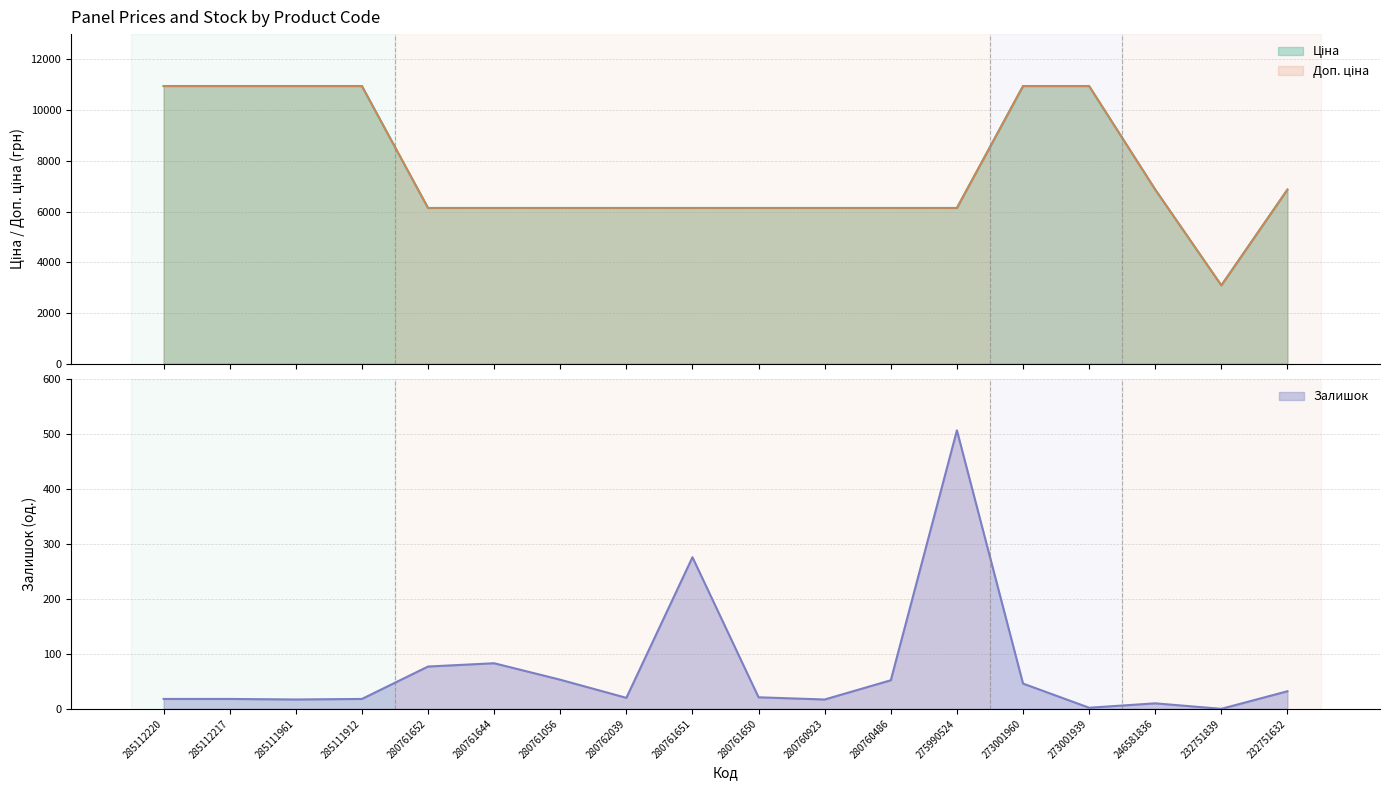

True or false: Залишок and Доп. ціна intersect in this chart.

False